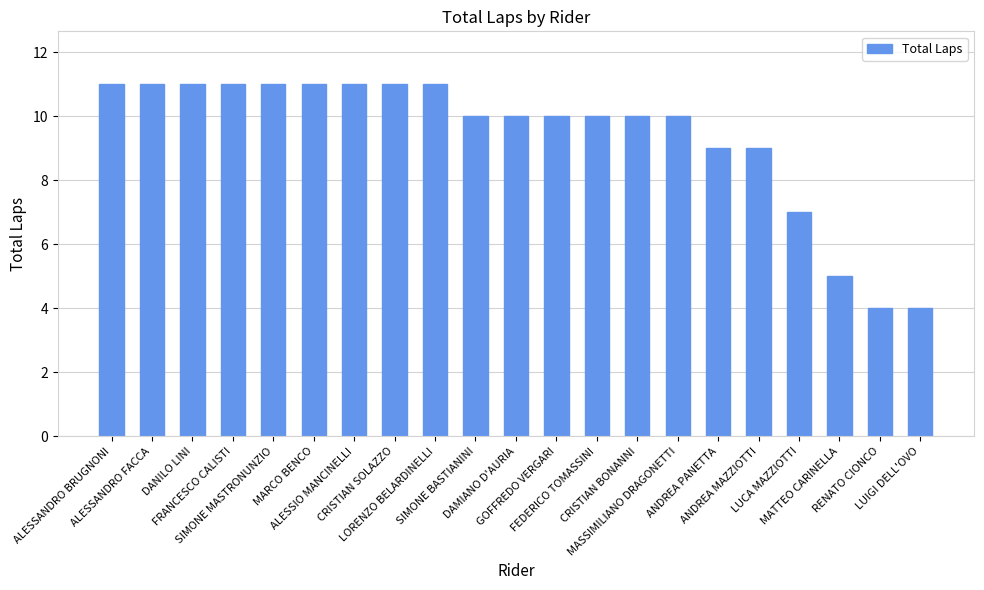

What is the value of the 5th bar from the left?

11